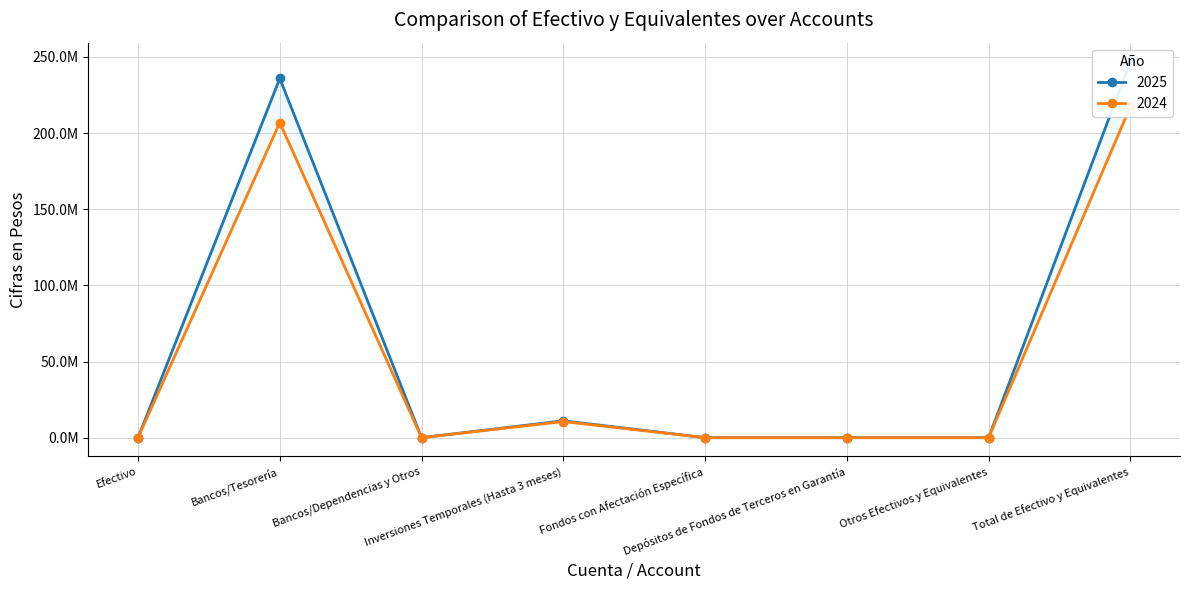

Which series changed the most between Fondos con Afectación Específica and Depósitos de Fondos de Terceros en Garantía?

2025